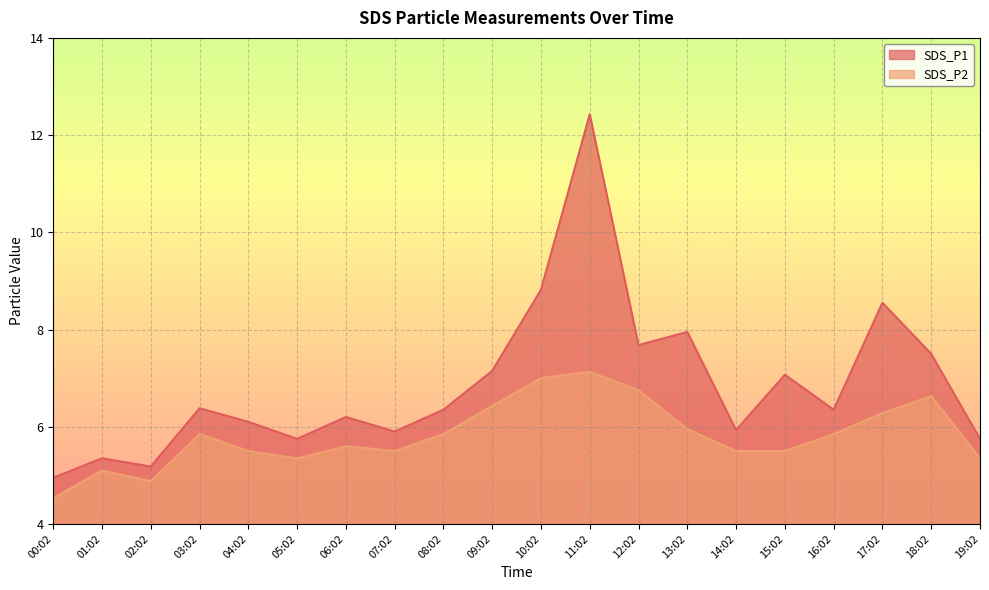

What is the sum of the SDS_P2 values at 19:02 and 08:02?

11.2